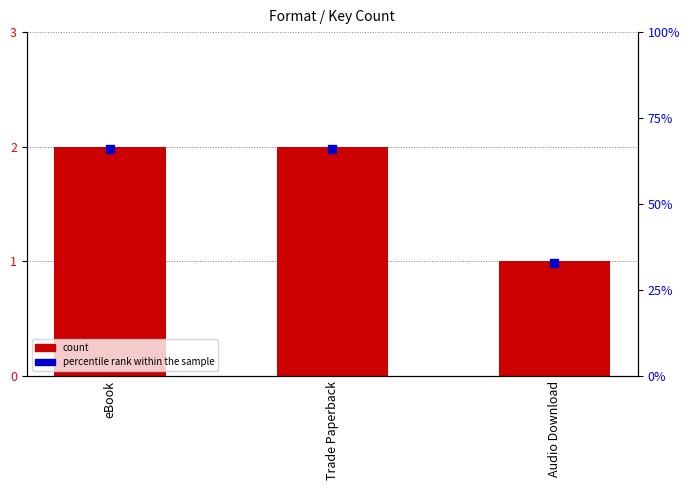

What are all the series names shown in the legend?

Count, percentile rank within the sample